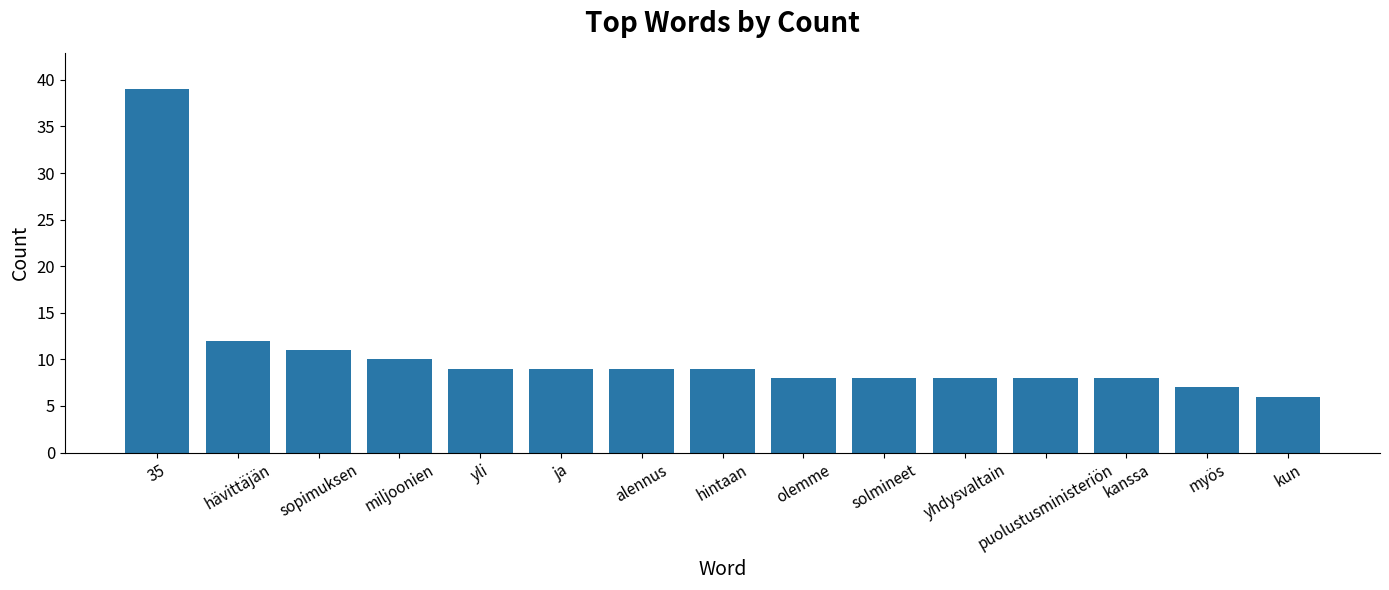

Reading right to left, what are all the values shown in this chart?

6	7	8	8	8	8	8	9	9	9	9	10	11	12	39